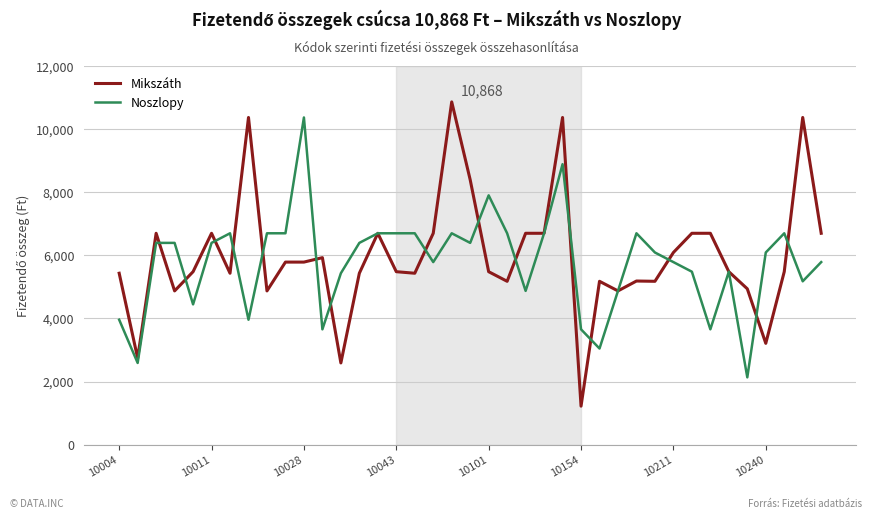

Which series ends up on top after the final intersection of Noszlopy and Mikszáth?

Mikszáth